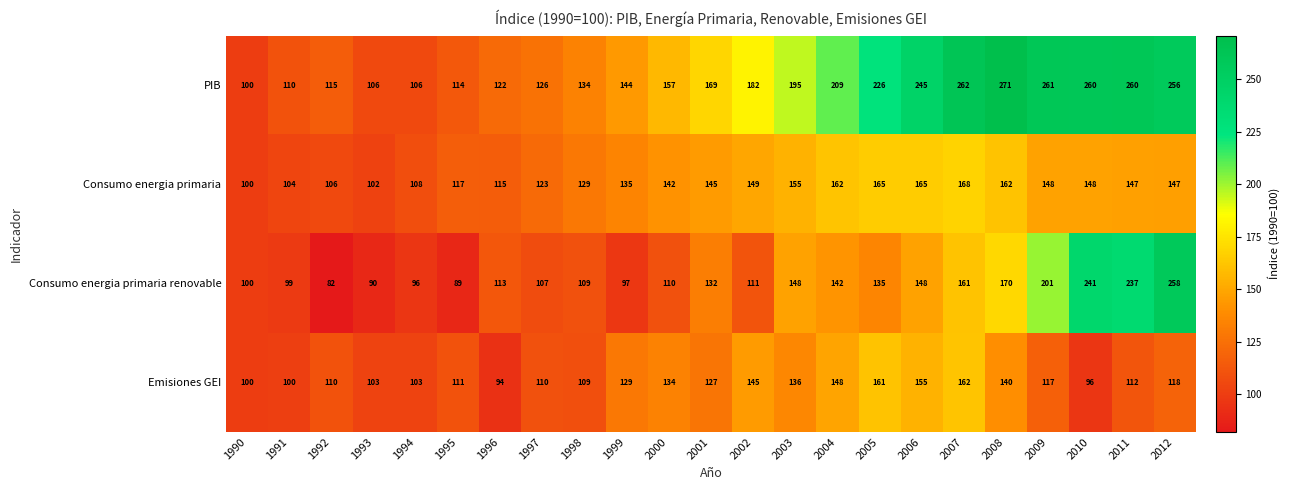

What is the greatest value displayed?

271